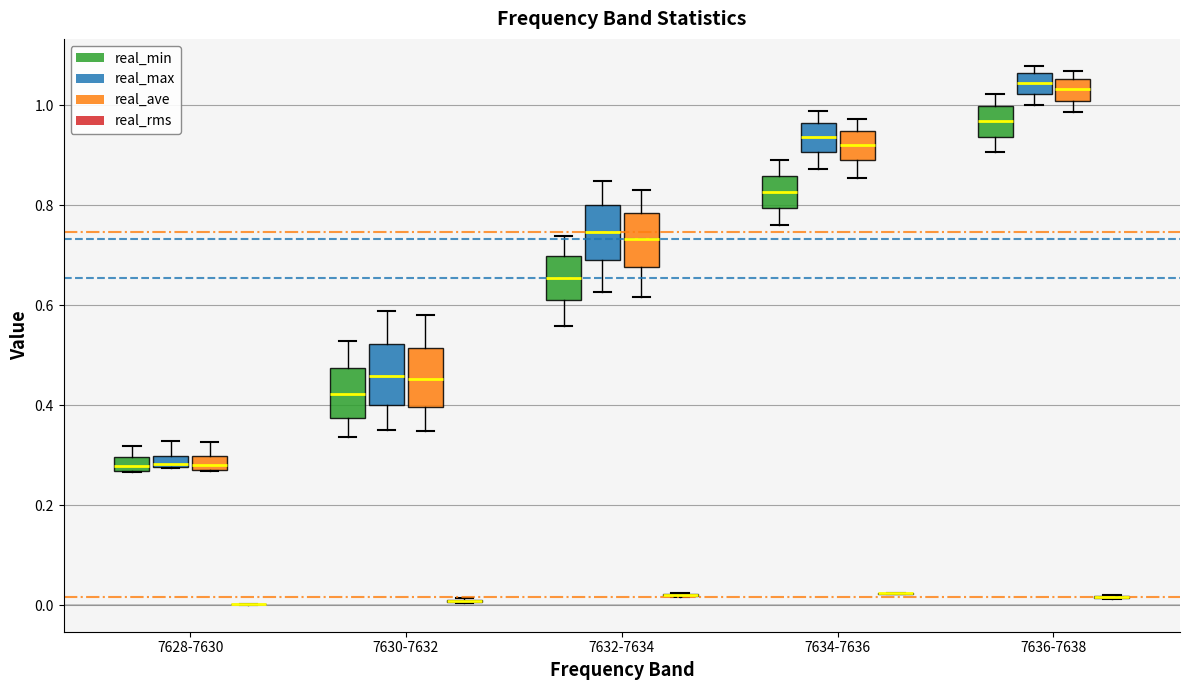

Where does the lower whisker of the box for 7630-7632 (real_min) end on the y-axis? The values are not printed on the chart, so give them approximately, as read against the axis.

0.34